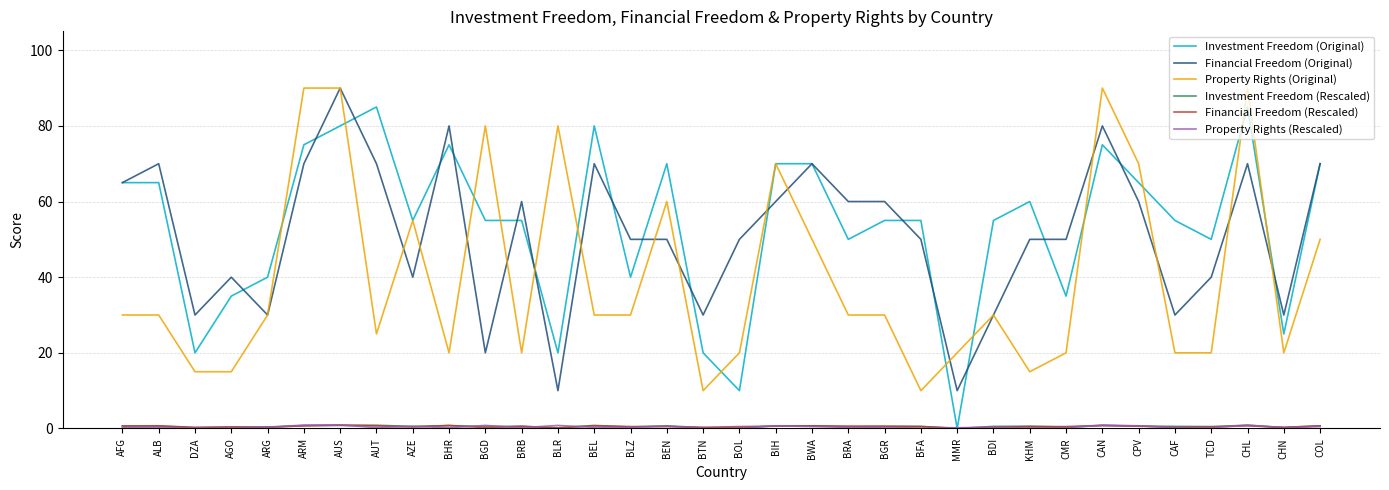

What is the difference between the maximum and second lowest values in the Investment Freedom (Original) series?

75.0